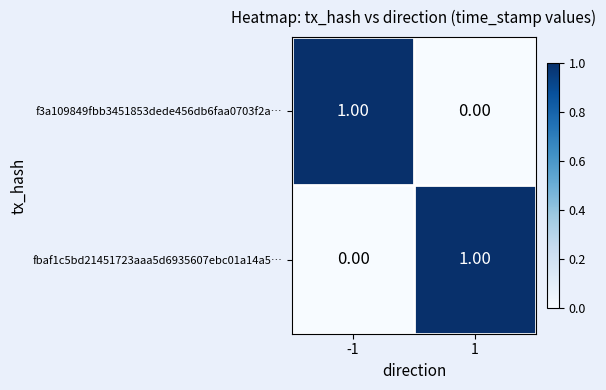

At -1, list the series in order from largest to smallest.

f3a109849fbb3451853dede456db6faa0703f2a…, fbaf1c5bd21451723aaa5d6935607ebc01a14a5…